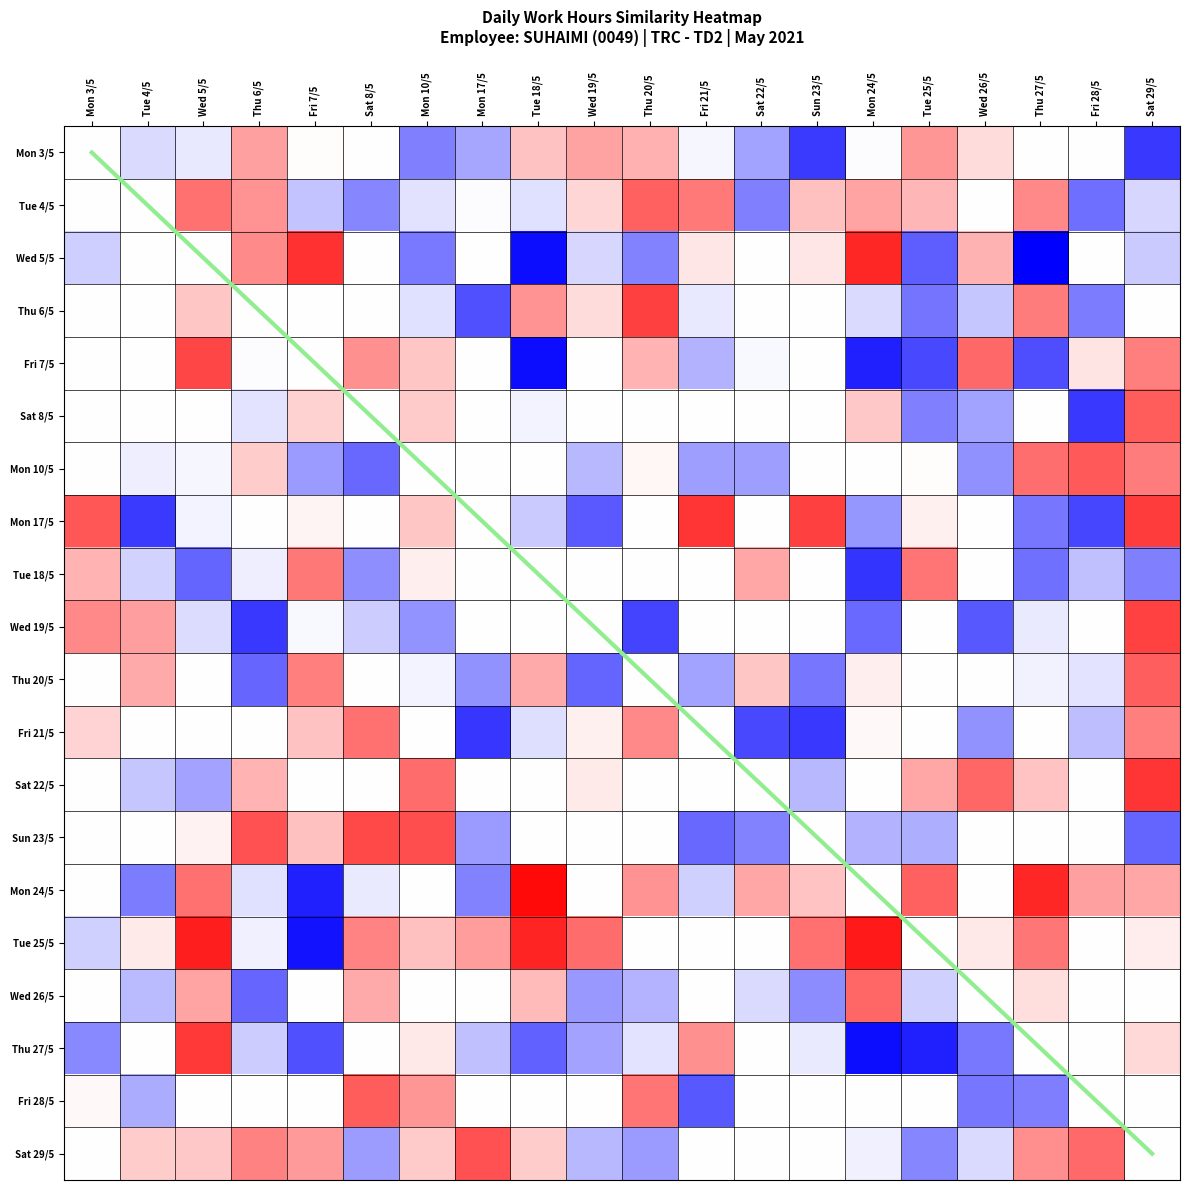

Which series changed the most between Mon 3/5 and Tue 4/5?

Mon 17/5